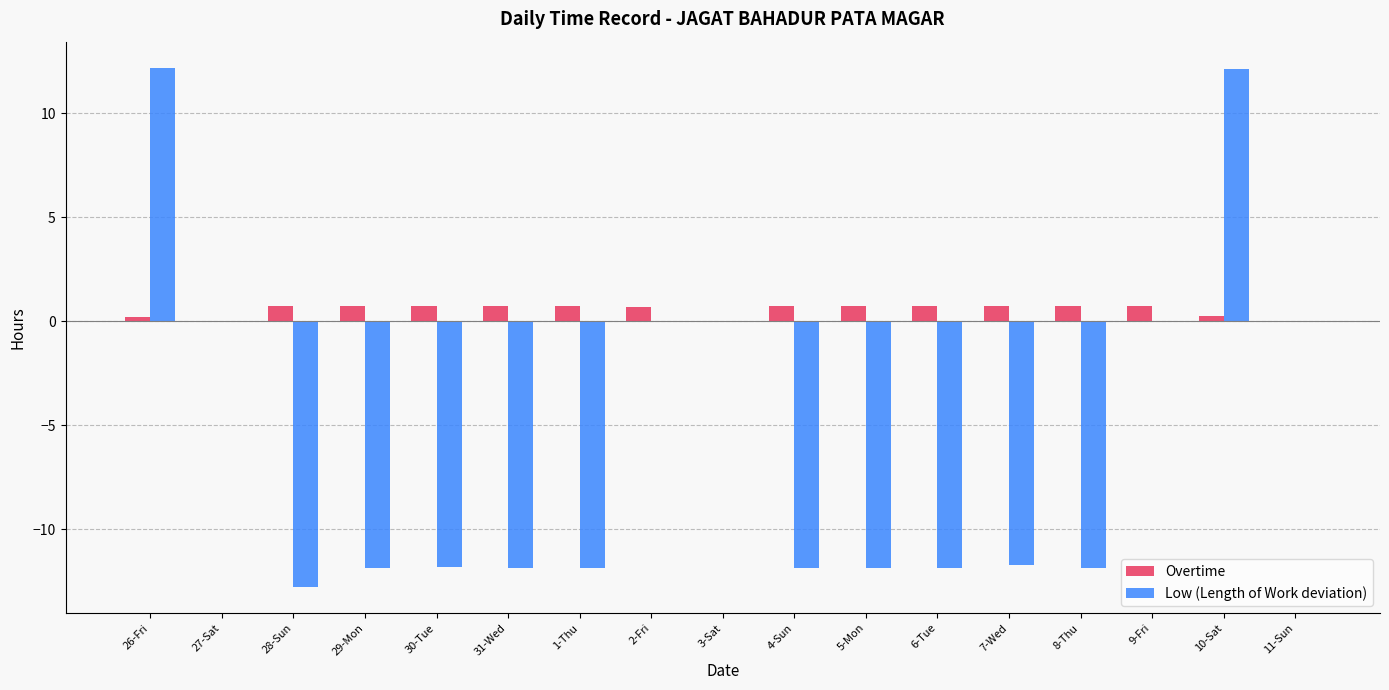

How many groups of bars are there?

17